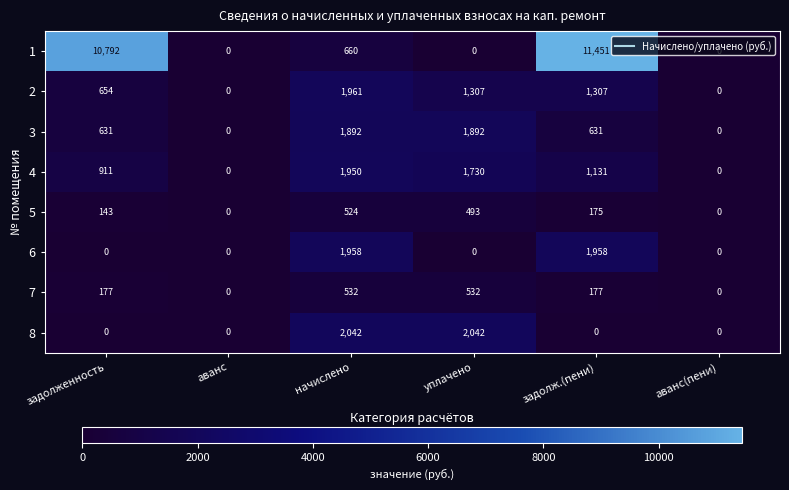

At задолж.(пени), list the series in order from largest to smallest.

1, 6, 2, 4, 3, 7, 5, 8